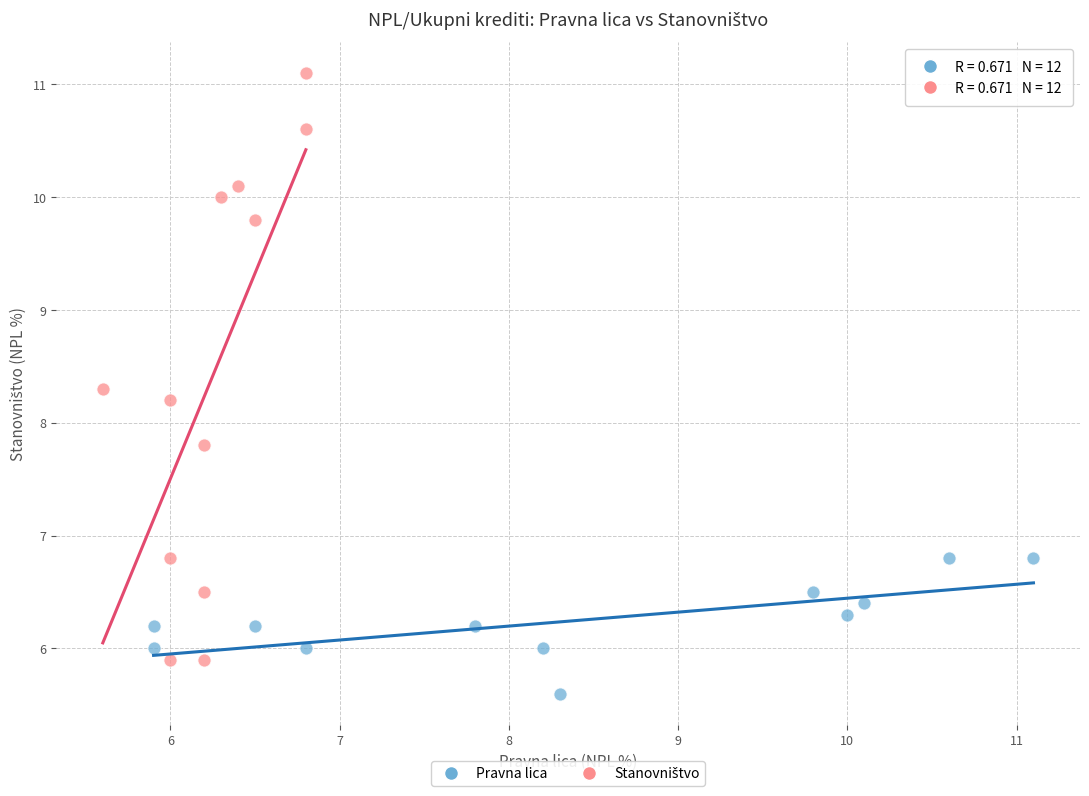

Which series reaches the minimum Y coordinate?

Pravna lica